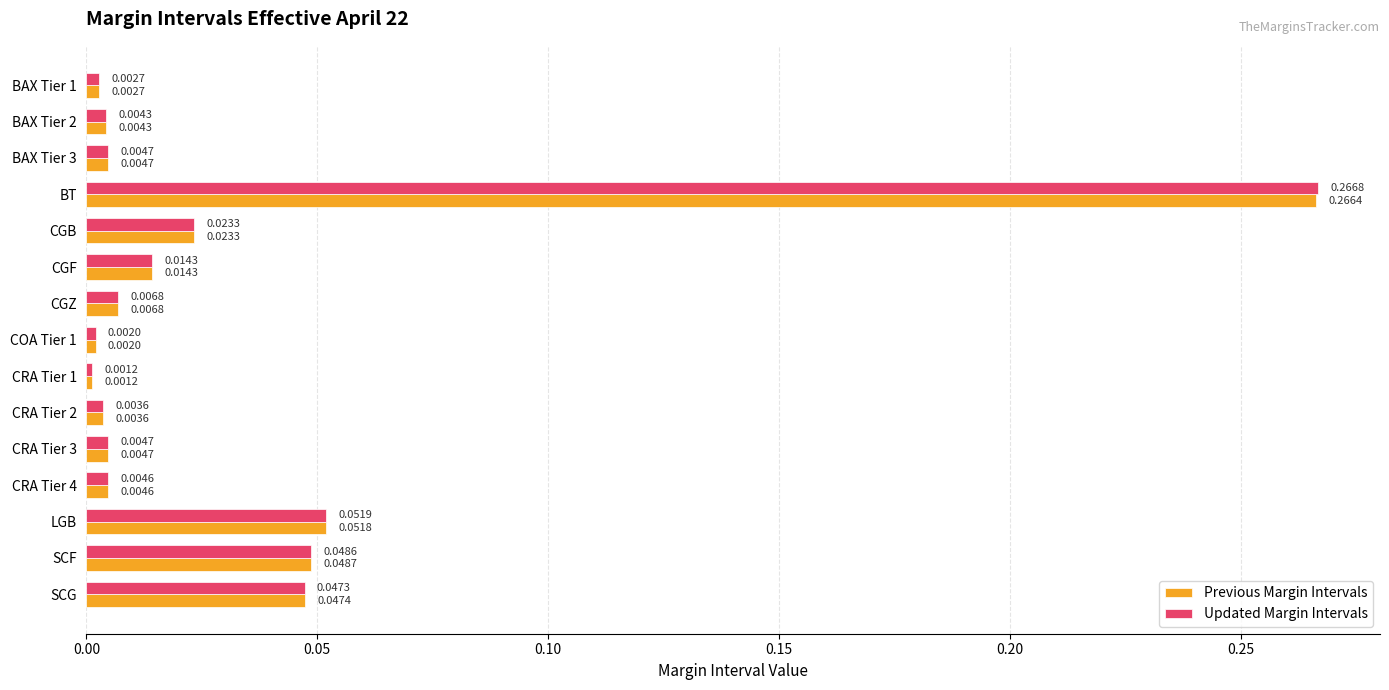

At which category is the sum across all series the highest?

BT